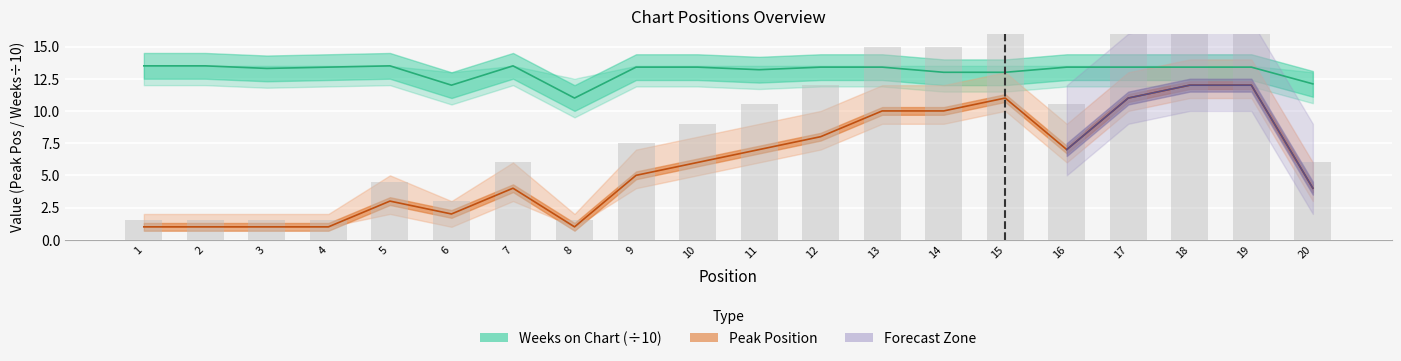

What is the sum of all Peak Position values?

117.0